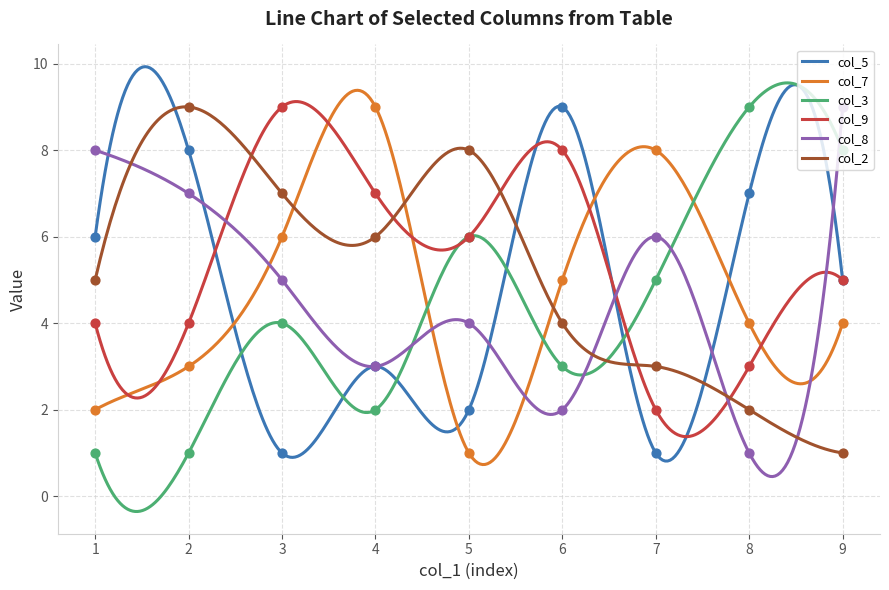

Which series contains the lowest Y value?

col_5